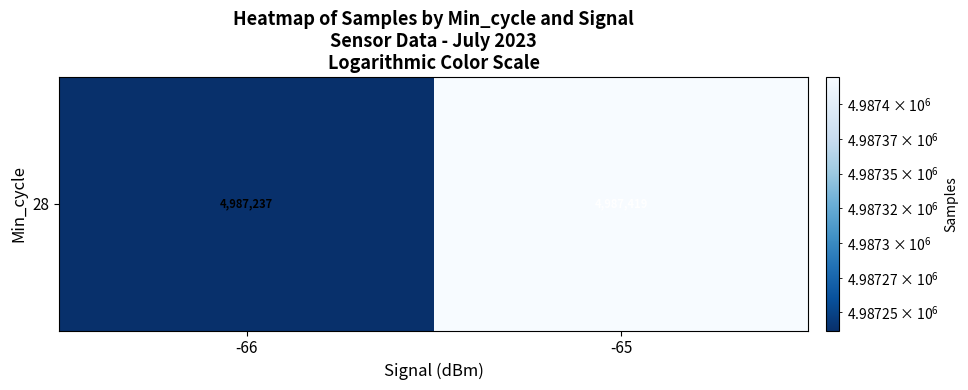

Reading left to right, transcribe all the data shown in this chart.

-66=4987237.0	-65=4987419.4